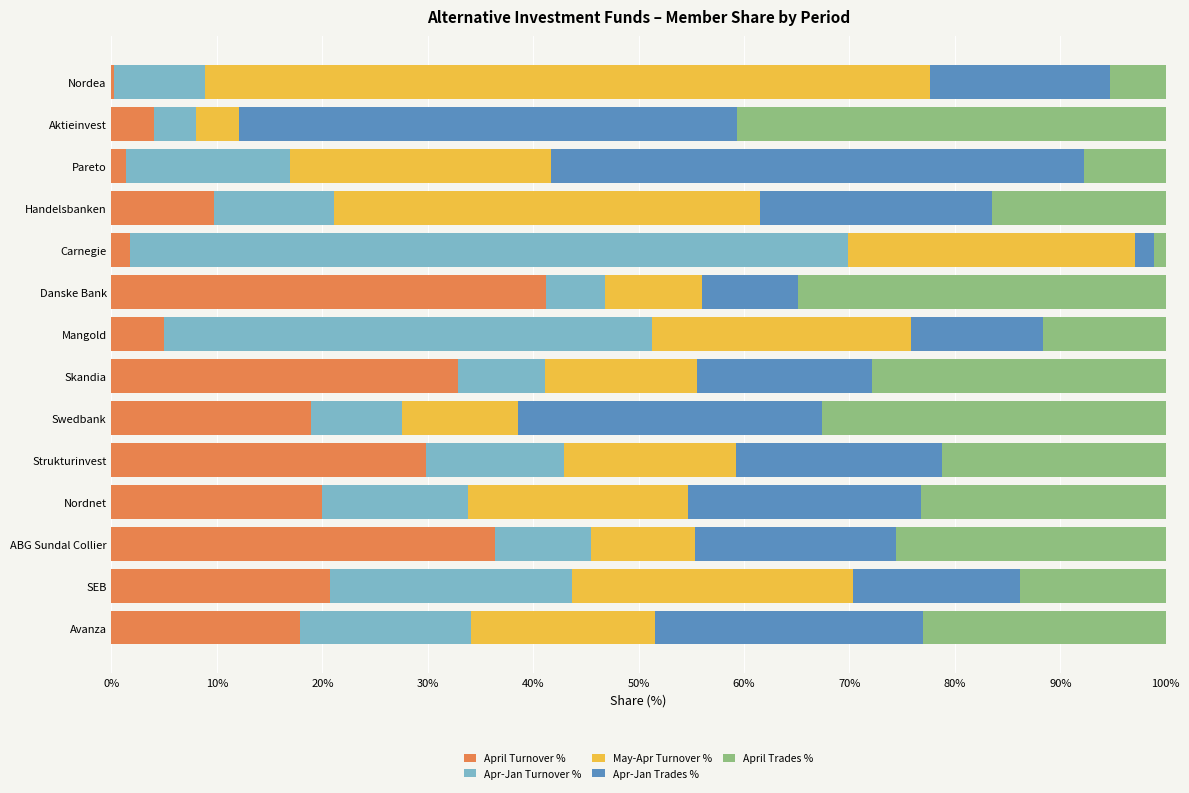

True or false: April Turnover % has a value of 11.5 at ABG Sundal Collier.

False